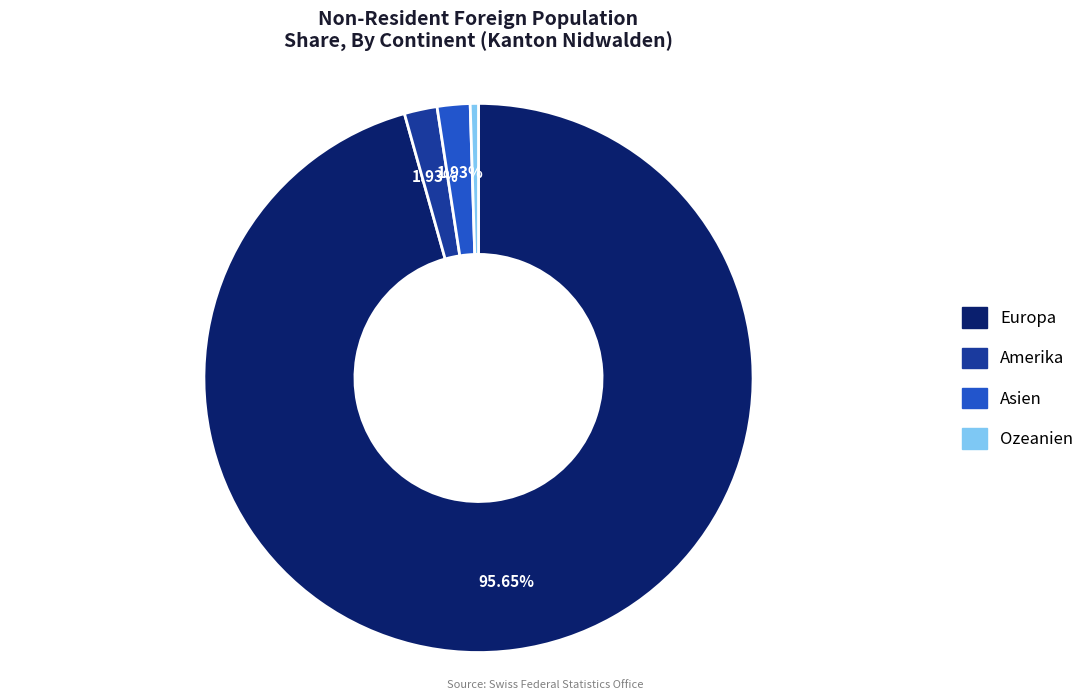

Which slice is the smallest?

Ozeanien